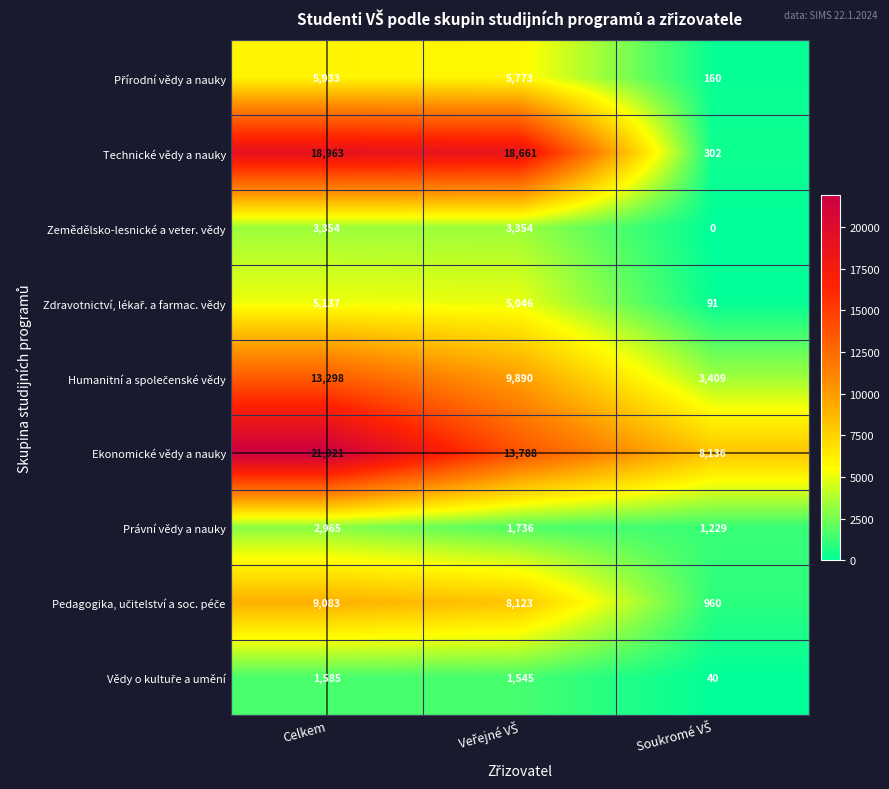

Which series has the largest range (max minus min)?

Technické vědy a nauky